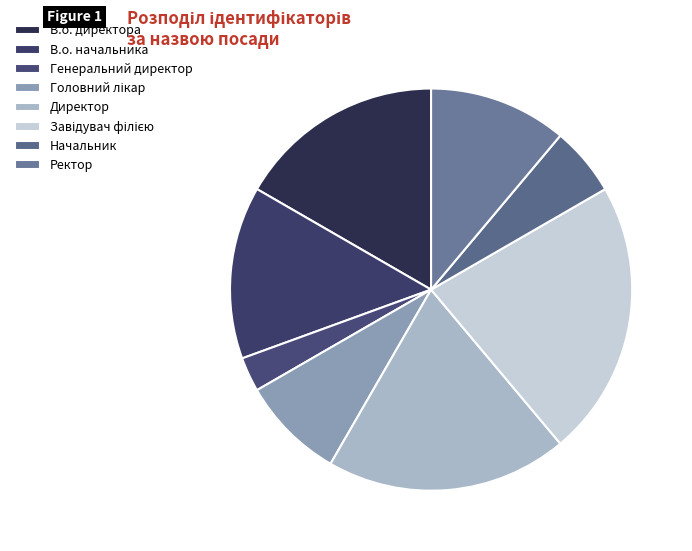

Does Генеральний директор represent more than half of the total?

No